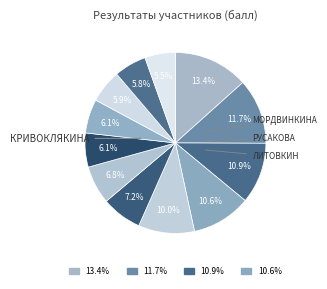

How many slices are in this pie chart?

12